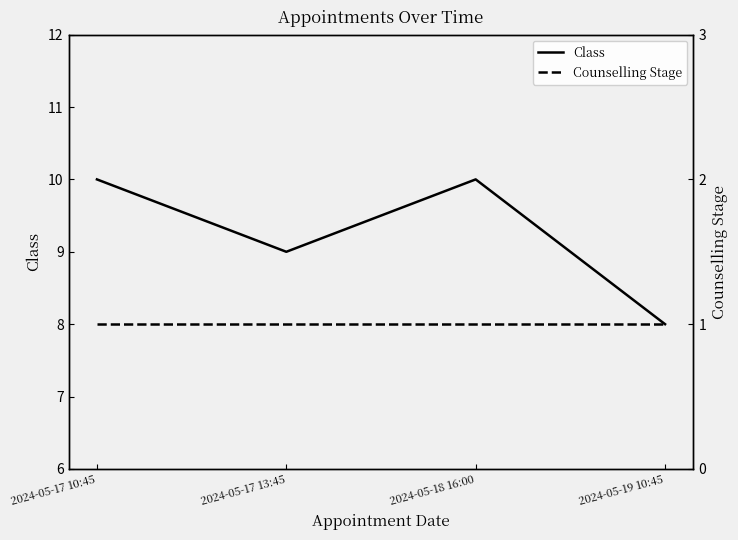

What is the value of the Counselling Stage point at the 2nd from the left?

1